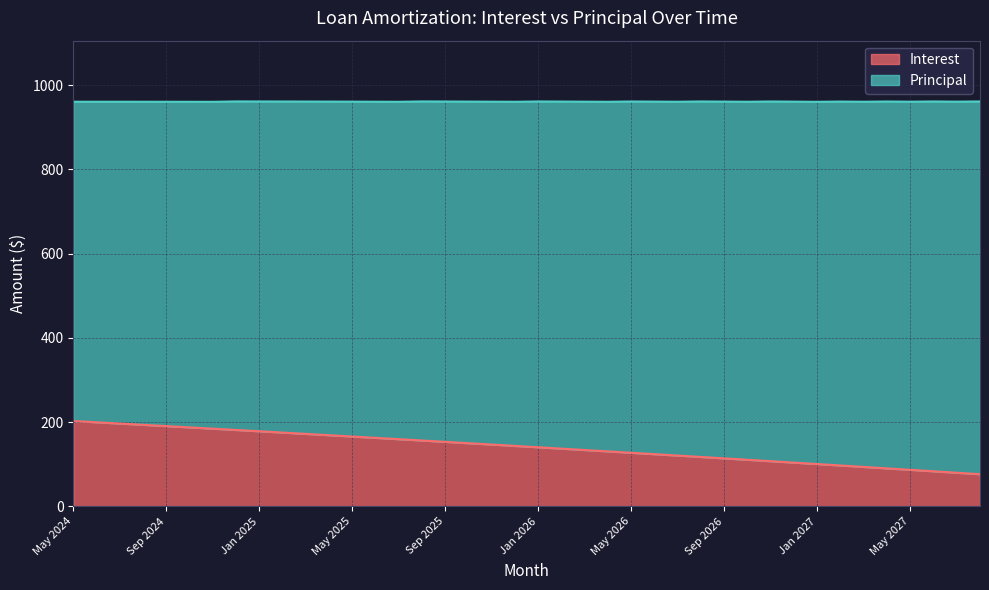

What is the label of the 31st point from the left?

Nov 2026